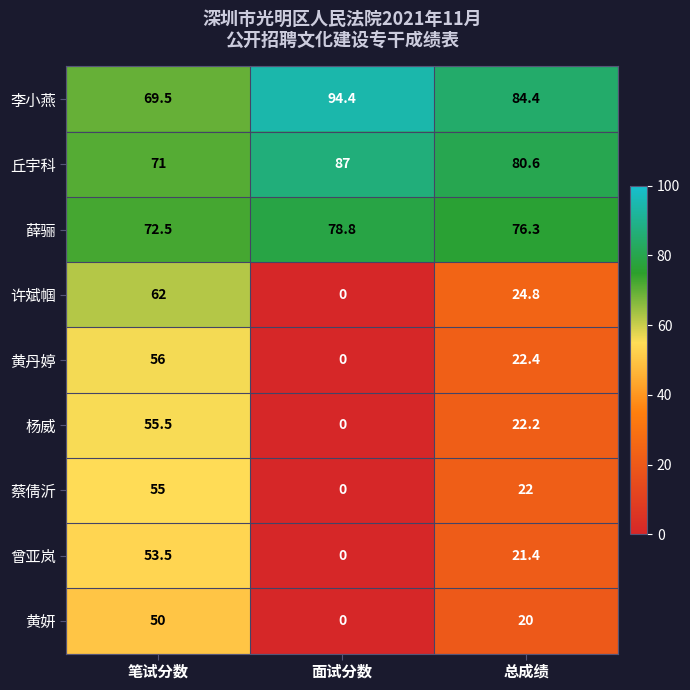

How many distinct data groups are displayed?

9